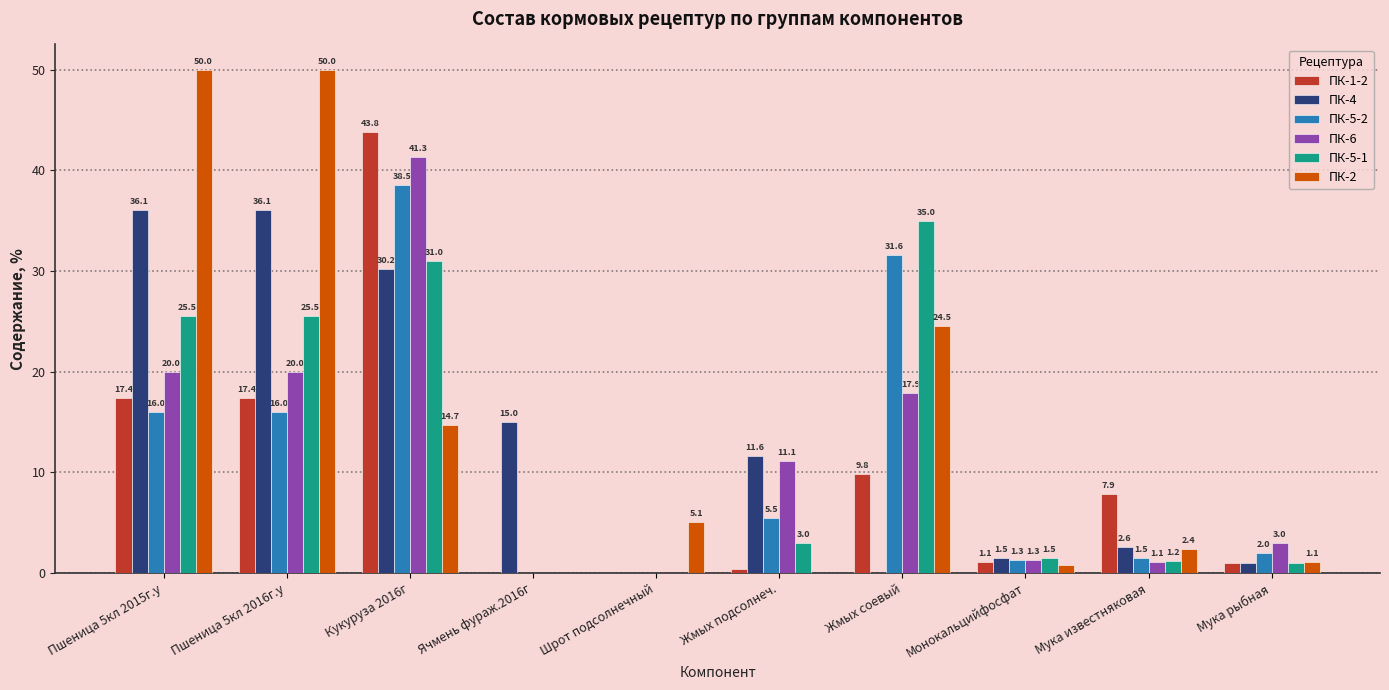

At which label does ПК-5-2 first exceed 5?

Пшеница 5кл 2015г.у